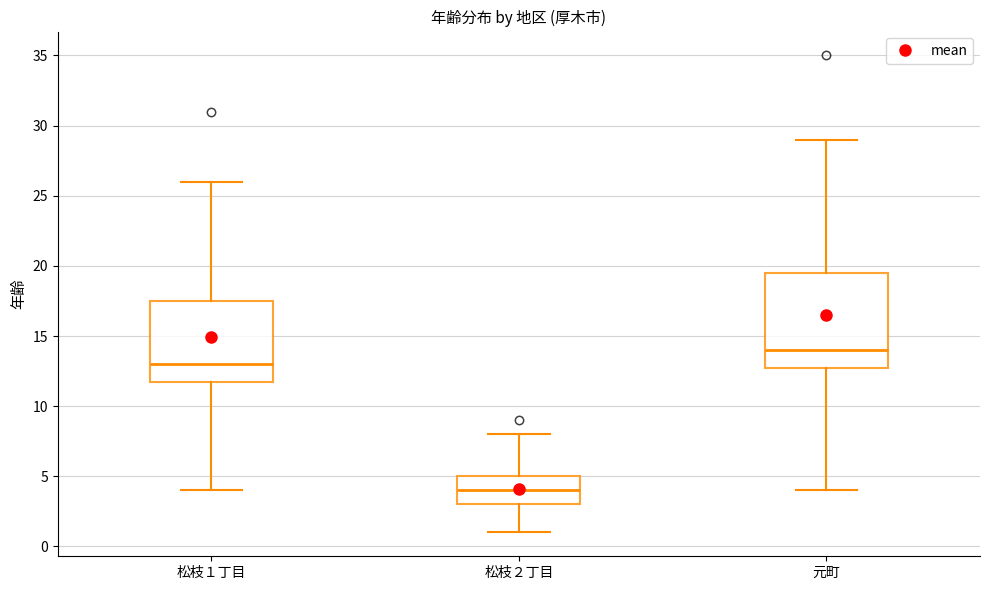

Reading left to right, transcribe this box plot: for each box, give where its median line is, the range the box spans, and where its two whiskers end, as read against the y-axis. The values are not printed on the chart, so give them approximately, as read against the axis.

松枝１丁目: median 13.0, box 12.0 to 17.5, whiskers 4.0 to 26.0
松枝２丁目: median 4.0, box 3.0 to 5.0, whiskers 1.0 to 8.0
元町: median 14.0, box 13.0 to 19.5, whiskers 4.0 to 29.0